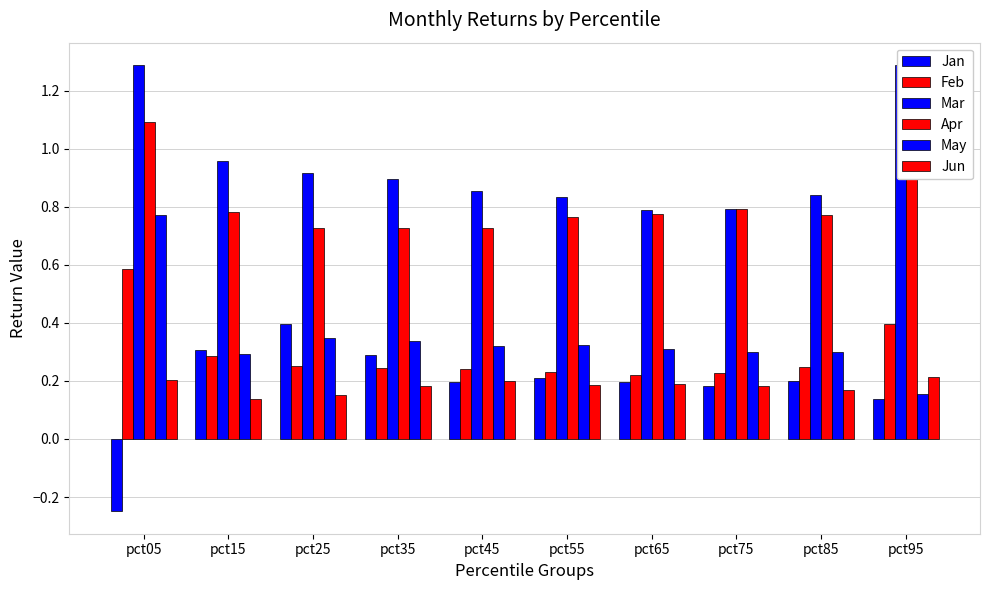

Which series has the widest spread of values?

Jan